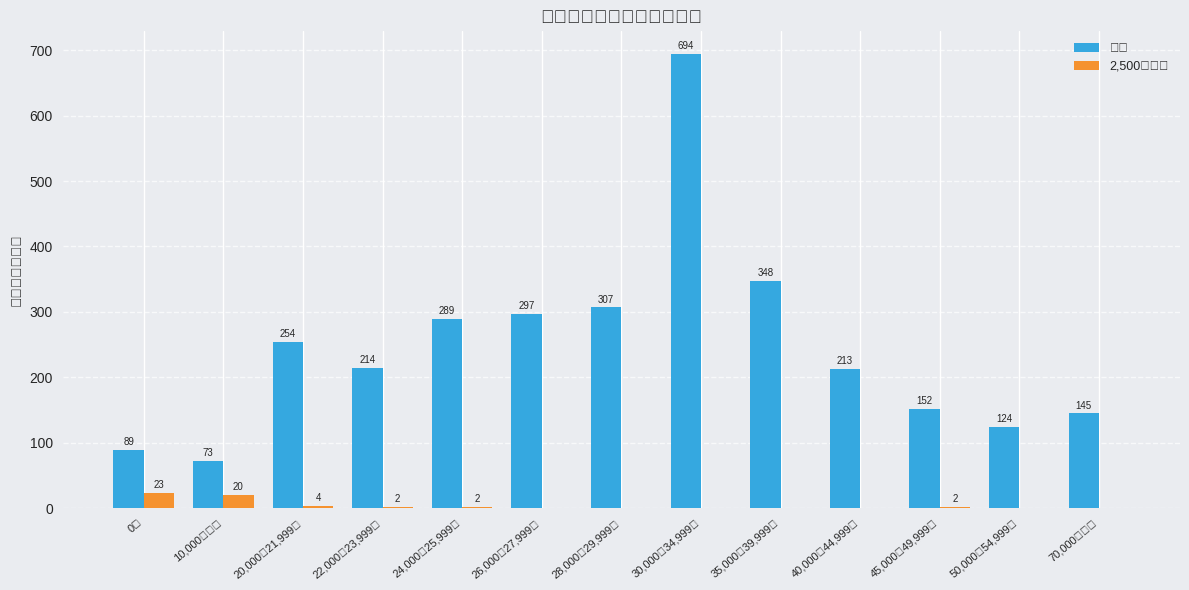

How many groups of bars are there?

13